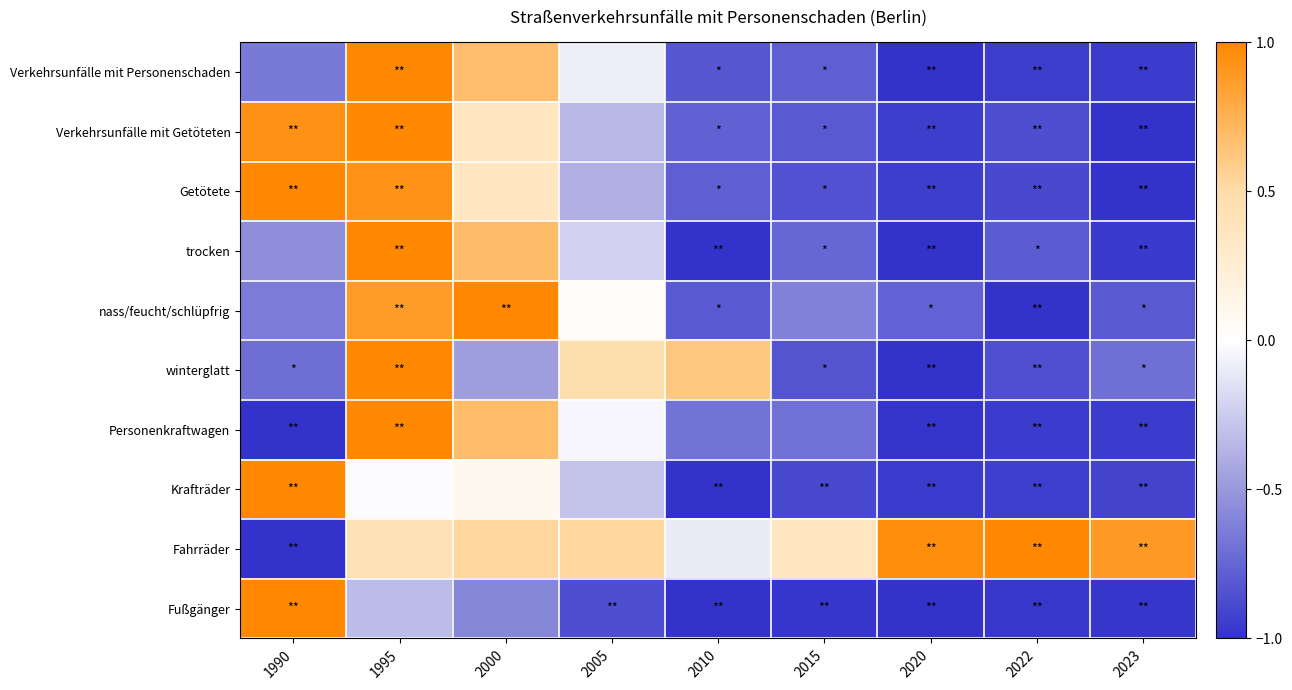

Which series has the largest total across all categories?

Fahrräder